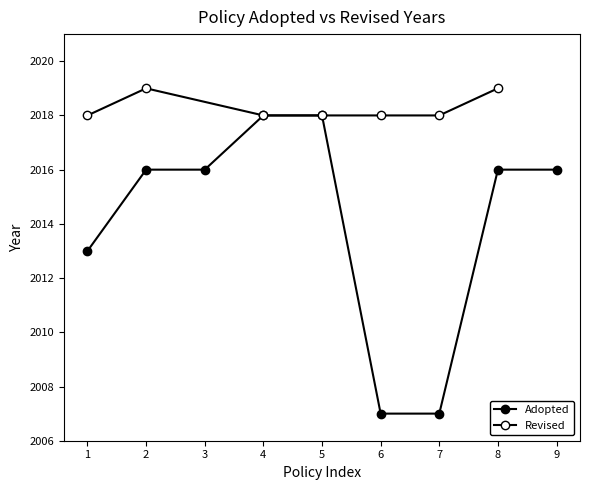

Is this an area chart (filled region under the line)?

No